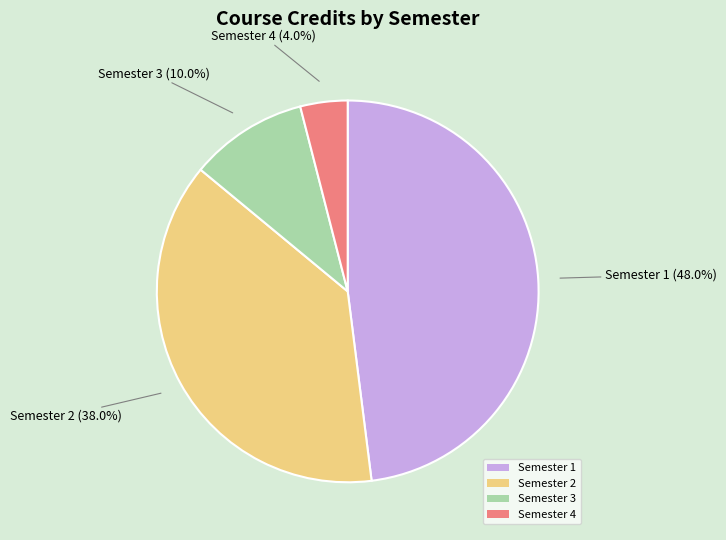

Is the sum of Semester 4 and Semester 2 greater than half?

No